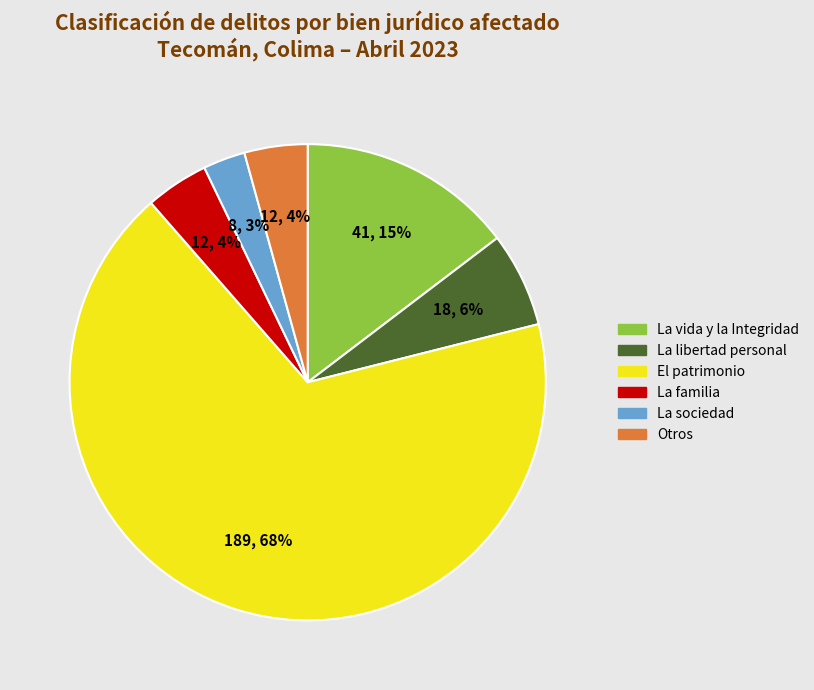

Which category has the biggest portion of the pie?

El patrimonio